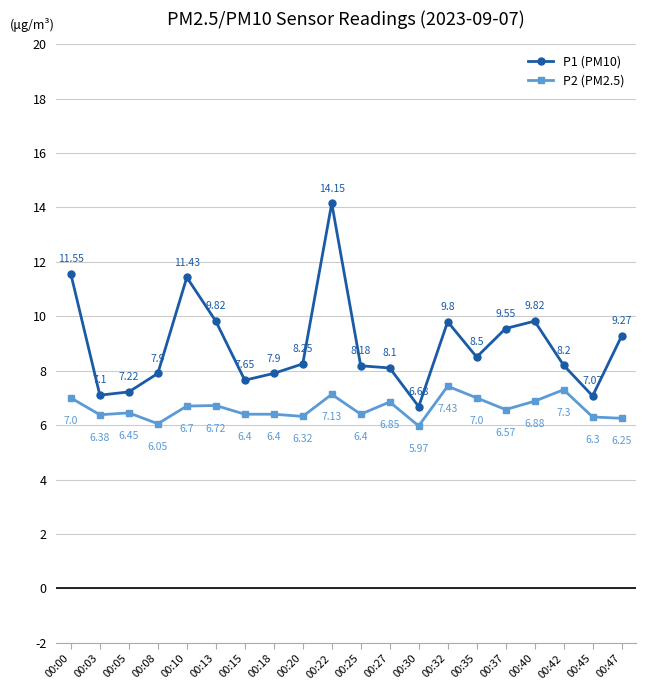

True or false: P2 (PM2.5) and P1 (PM10) intersect in this chart.

False